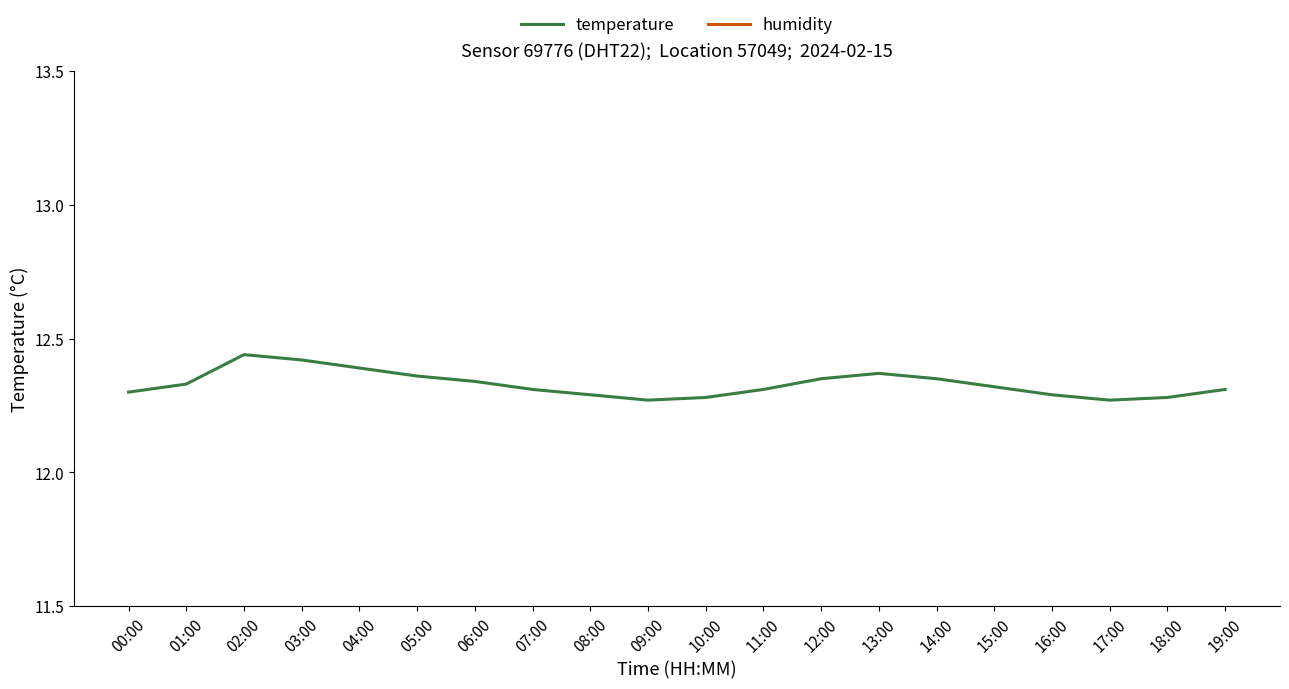

At which label does temperature reach its minimum?

09:00